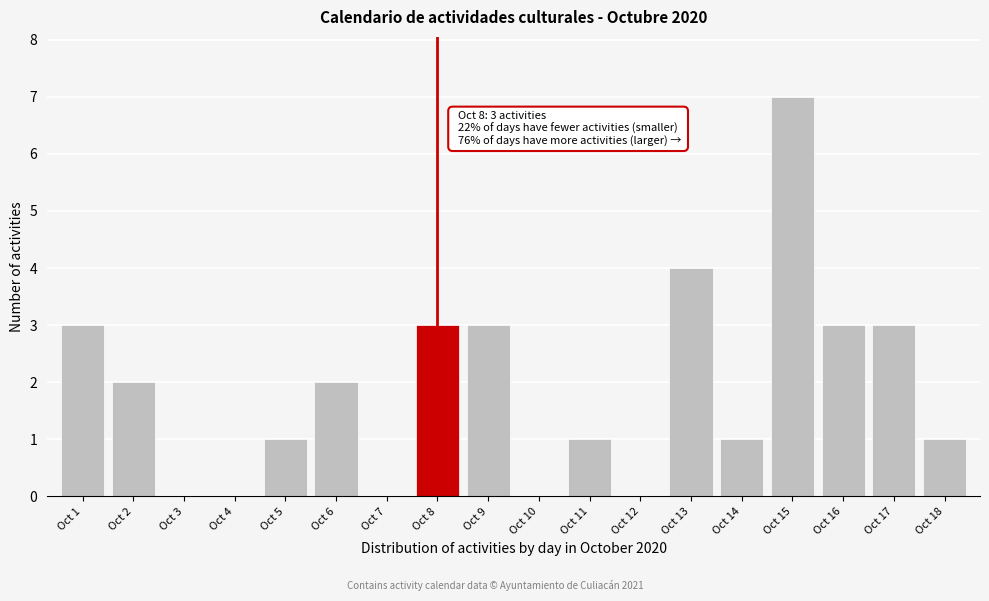

Reading left to right, transcribe all the data shown in this chart.

Oct 1=3	Oct 2=2	Oct 3=0	Oct 4=0	Oct 5=1	Oct 6=2	Oct 7=0	Oct 8=3	Oct 9=3	Oct 10=0	Oct 11=1	Oct 12=0	Oct 13=4	Oct 14=1	Oct 15=7	Oct 16=3	Oct 17=3	Oct 18=1